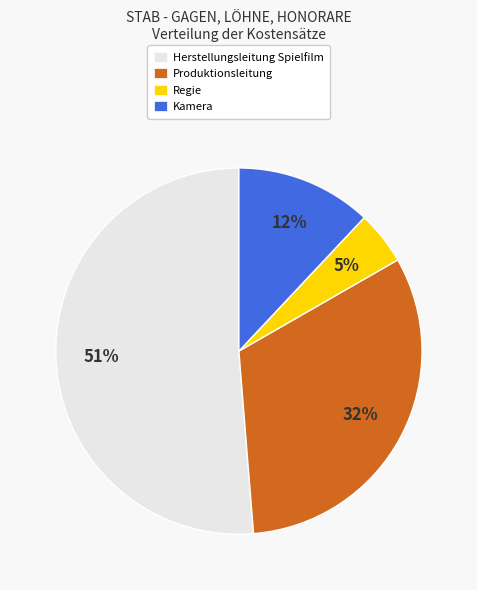

What is the smallest slice in the pie chart?

Regie